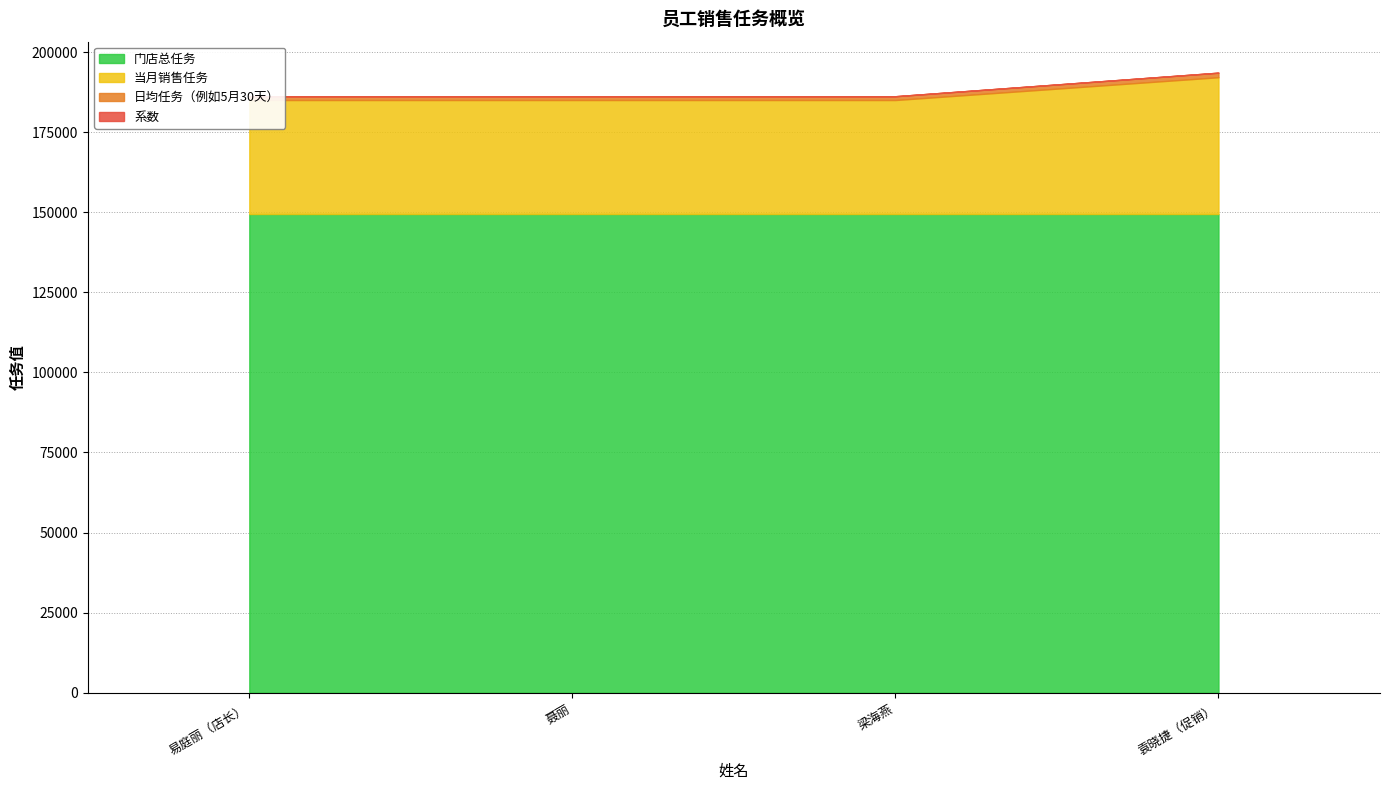

Reading left to right, what are all the values shown in this chart?

门店总任务: 易庭丽（店长）=149460.0	聂丽=149461.0	梁海燕=149462.0	袁晓捷（促销）=149463.0
当月销售任务: 易庭丽（店长）=35586.0	聂丽=35586.0	梁海燕=35586.0	袁晓捷（促销）=42702.0
日均任务（例如5月30天）: 易庭丽（店长）=1186.2	聂丽=1186.2	梁海燕=1186.2	袁晓捷（促销）=1423.4
系数: 易庭丽（店长）=1.0	聂丽=1.0	梁海燕=1.0	袁晓捷（促销）=1.2